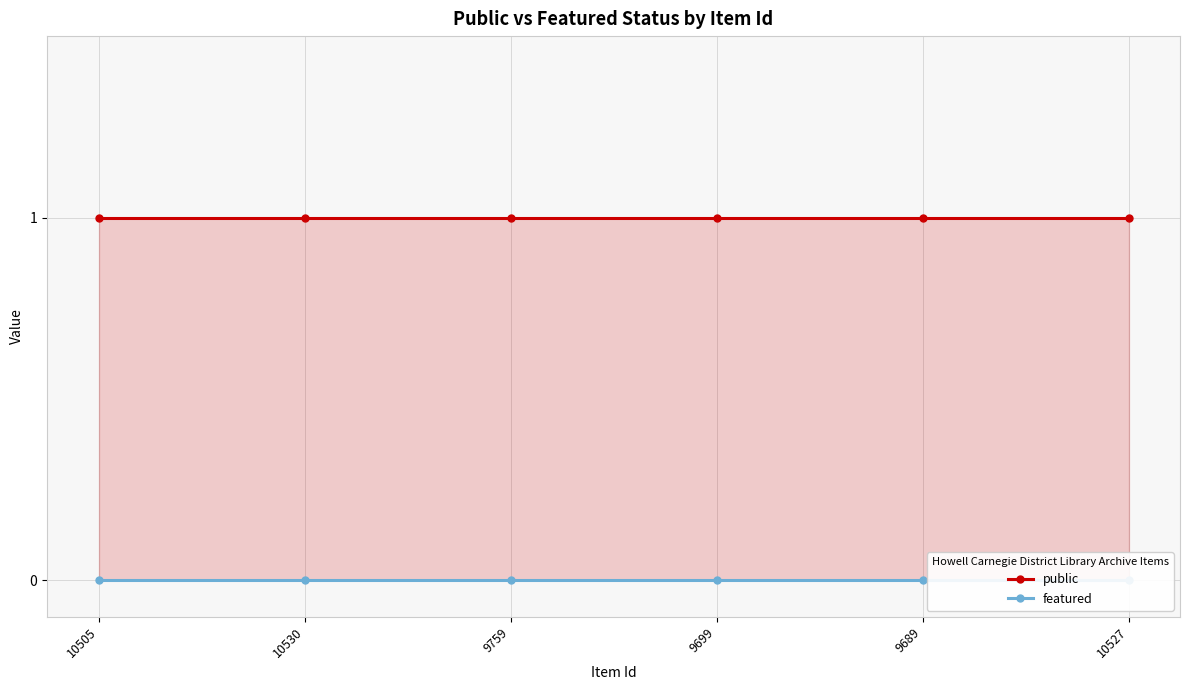

What is the total value across all series at 9689?

1